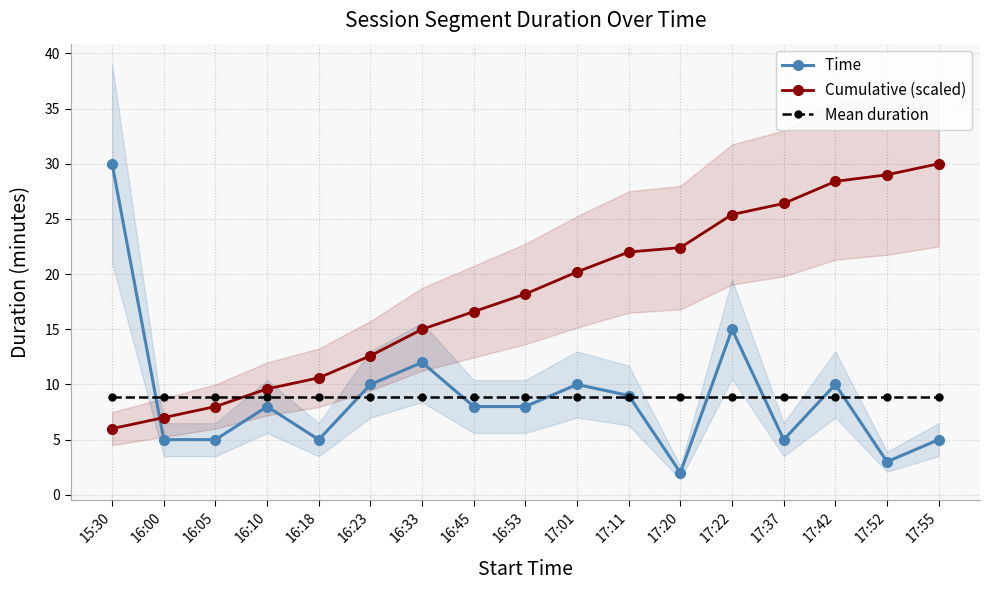

What is the label of the 10th point from the right?

16:45